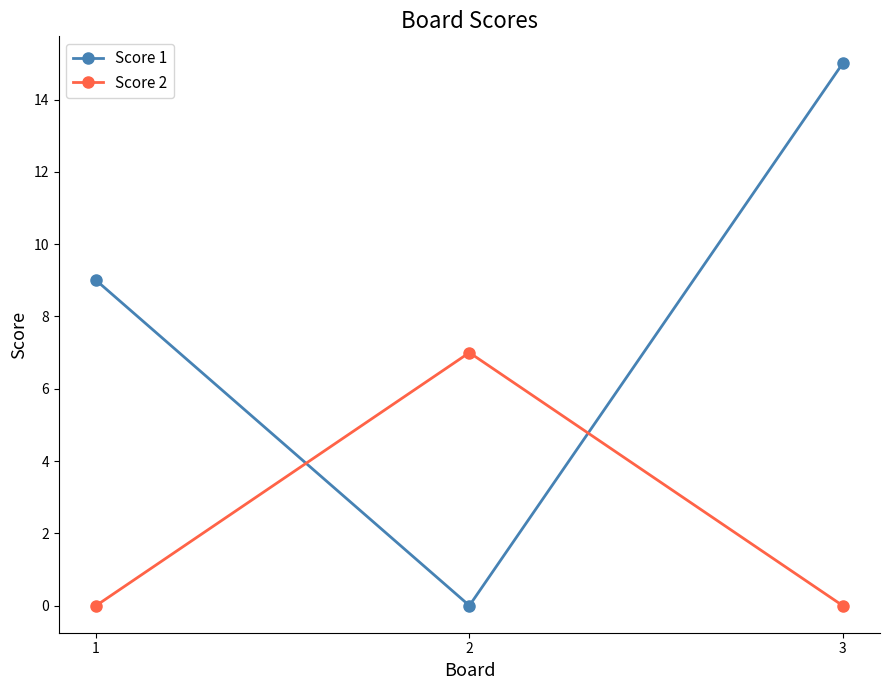

What is the average value of the Score 1 series?

8